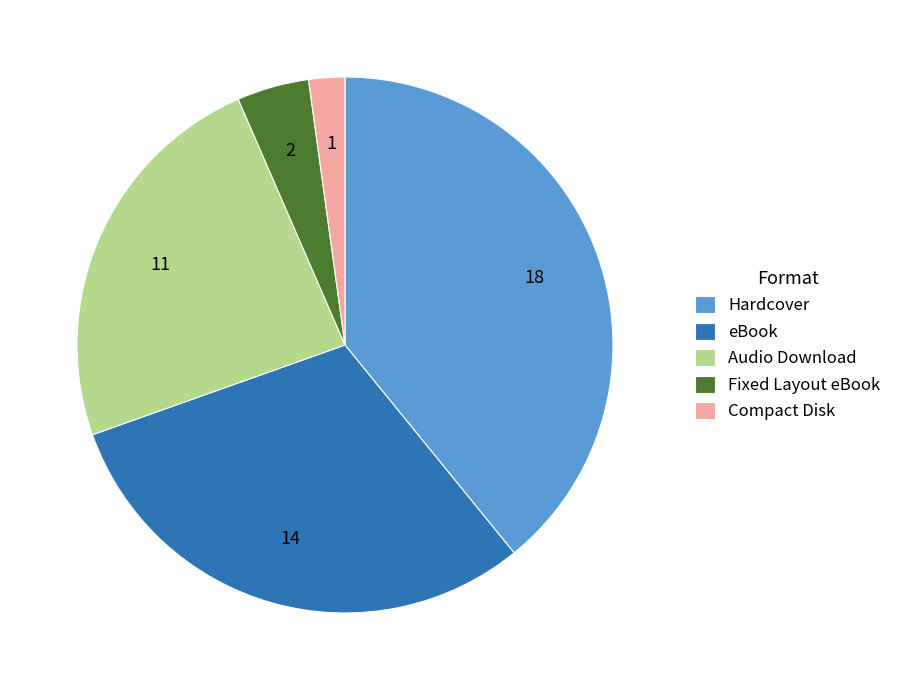

Is Hardcover the majority of the pie?

No